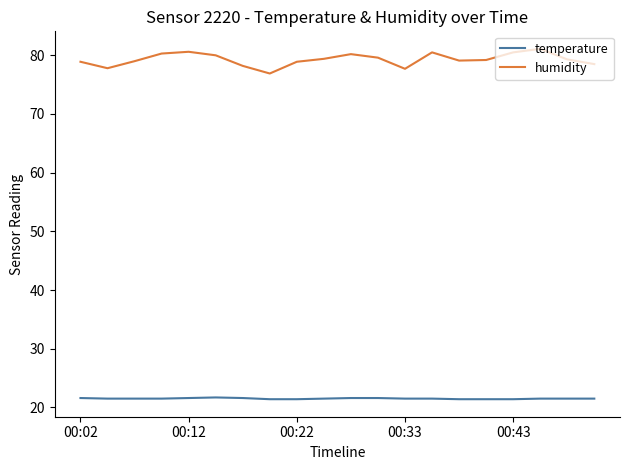

What is the minimum value shown in the chart?

21.4